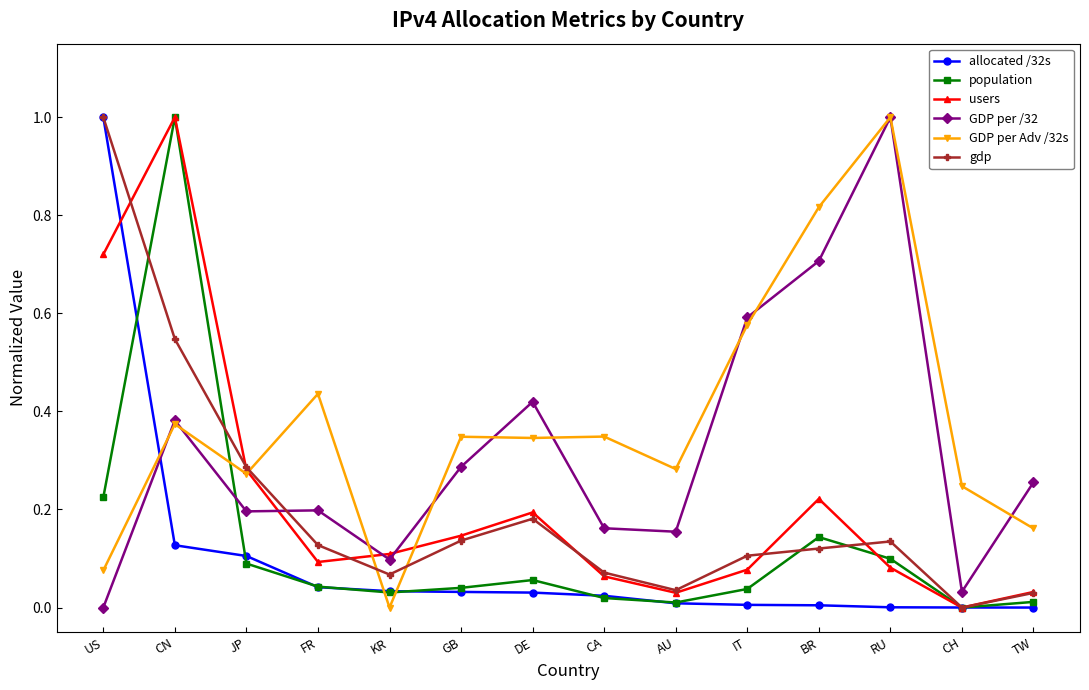

Which series has the largest total across all categories?

GDP per Adv /32s